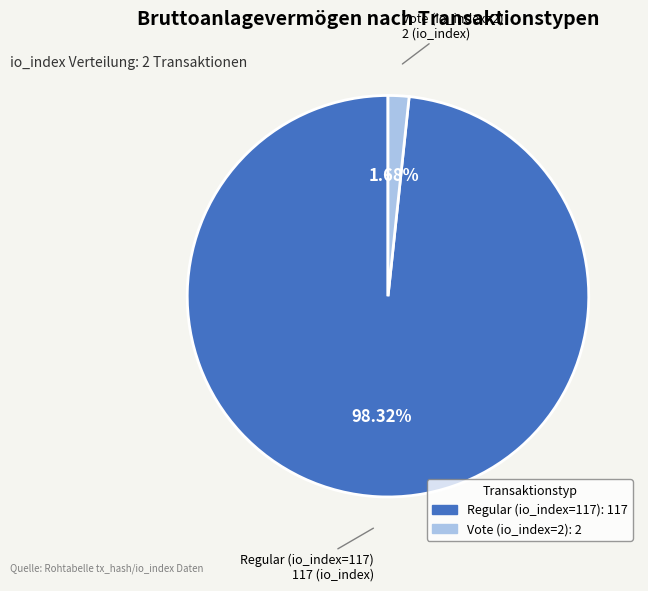

Does any single category account for the majority?

Yes